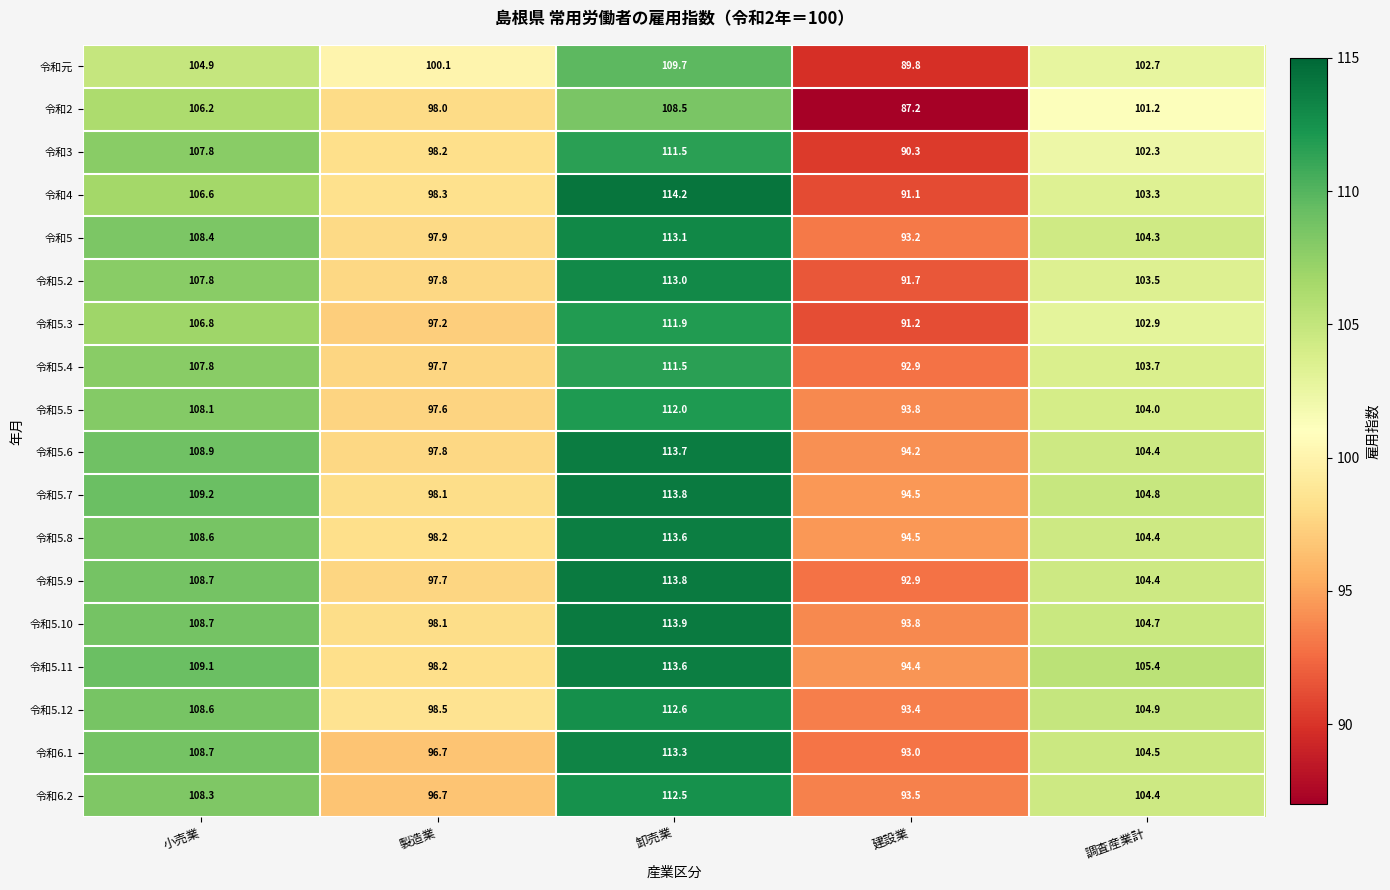

At which category does the chart reach its peak across all series?

卸売業